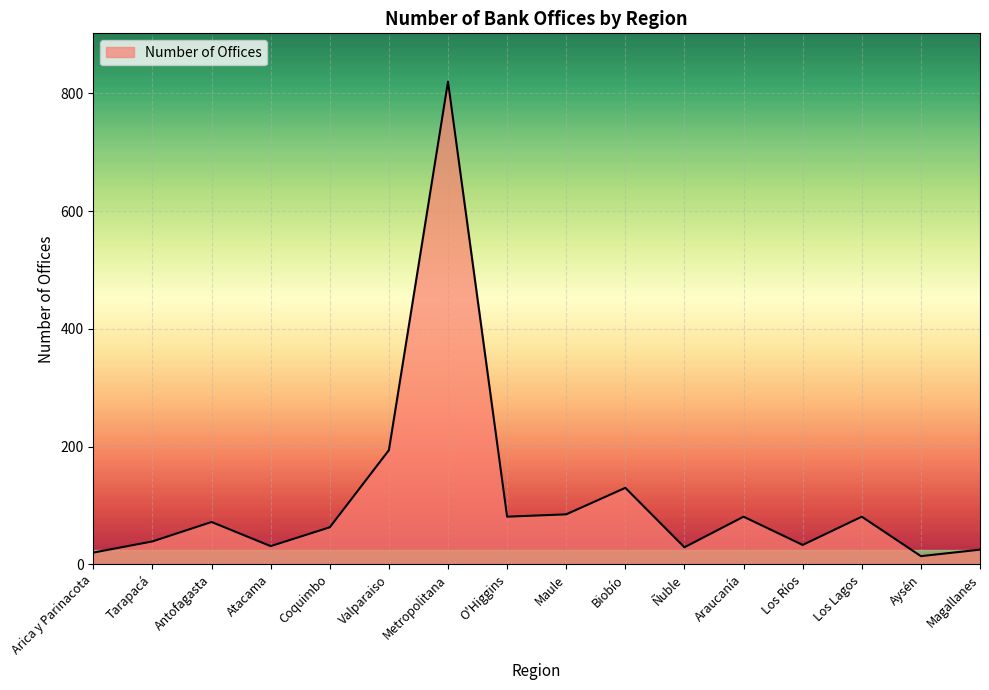

True or false: the data shows 215 at Biobío.

False